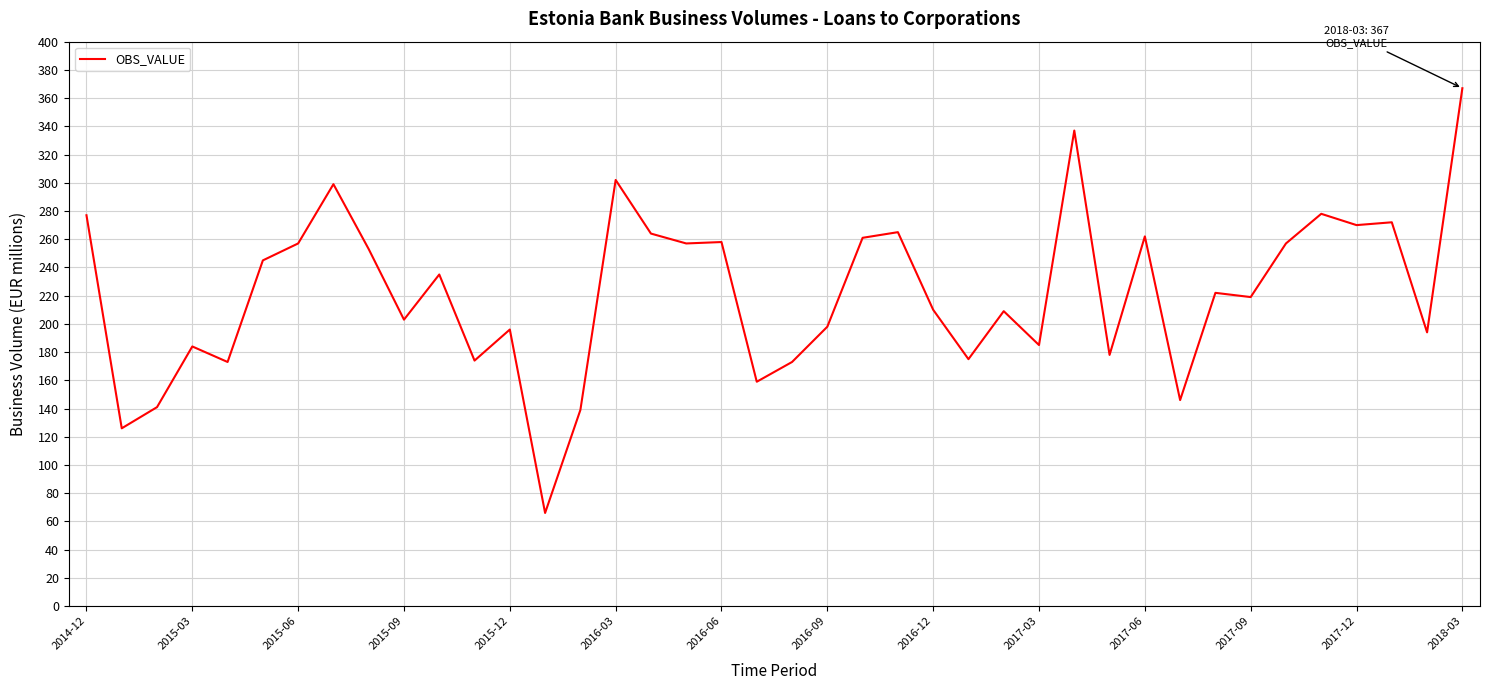

What is the maximum value shown in the chart?

367